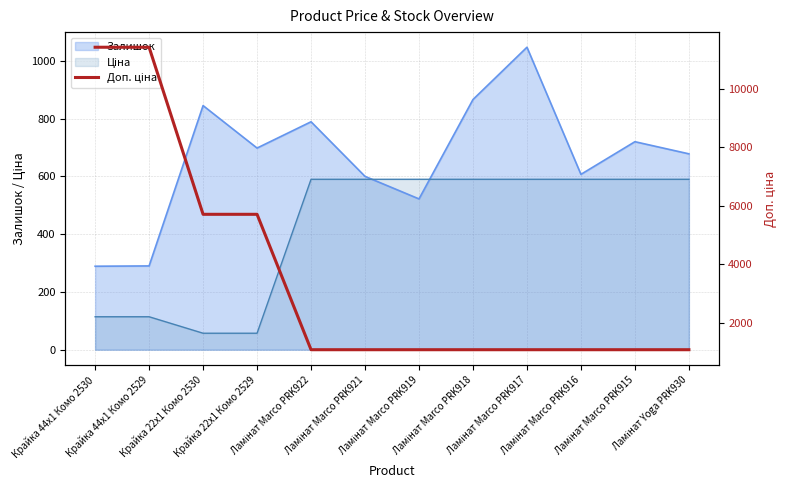

What is the label of the 12th point from the right?

Крайка 44x1 Комо 2530